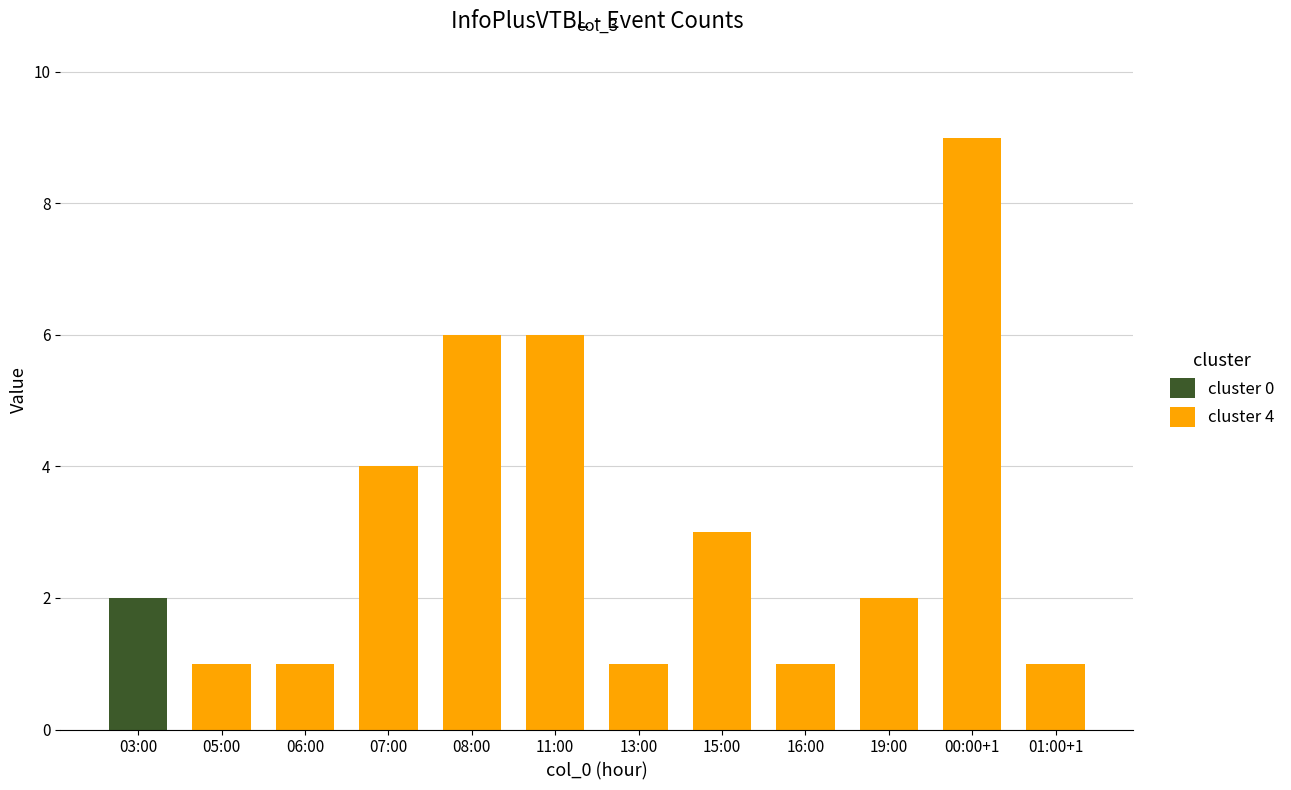

How many data points are above 2?

5